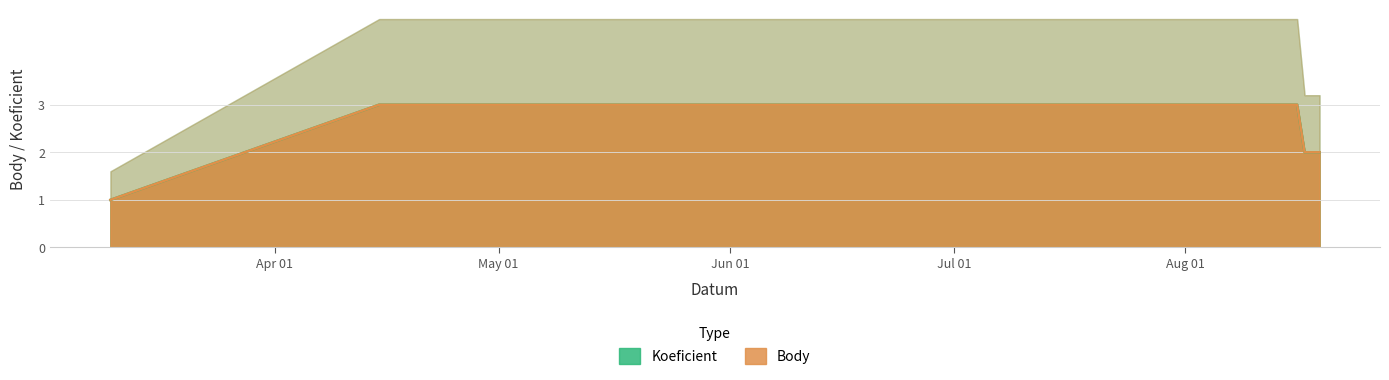

How many data points does each series have?

5